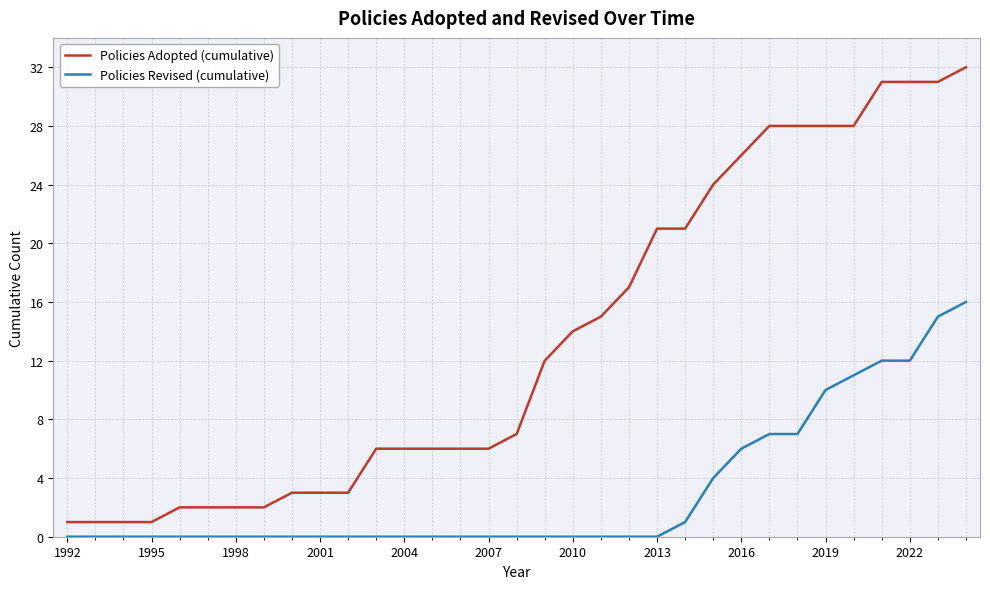

What are all the series names shown in the legend?

Policies Adopted (cumulative), Policies Revised (cumulative)